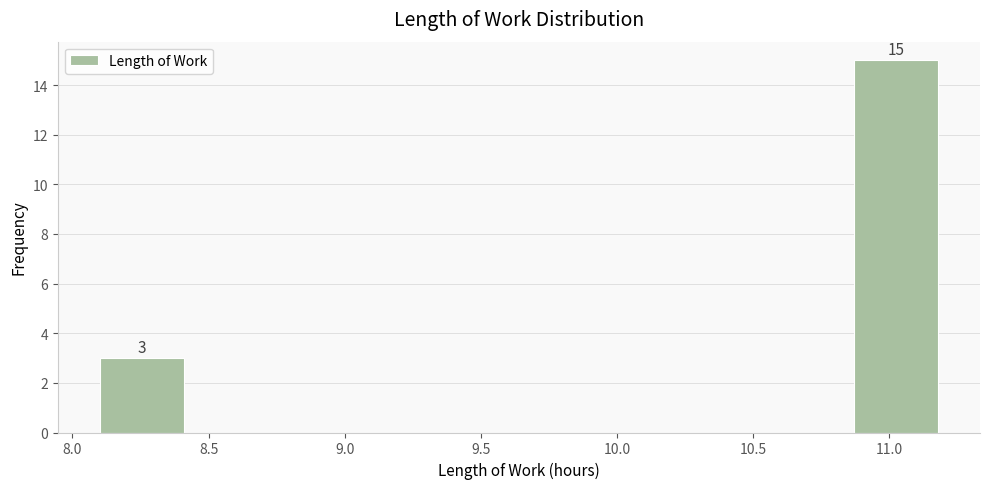

Which range on the x-axis has the tallest bar?

10.85 to 11.20